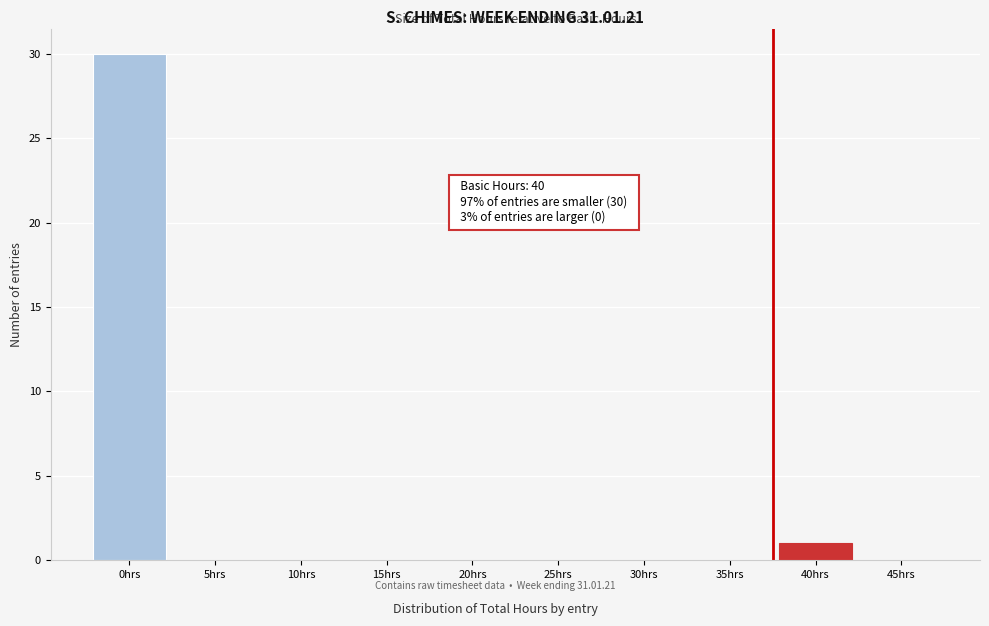

Reading right to left, list all the values displayed in this chart.

45hrs=0	40hrs=1	35hrs=0	30hrs=0	25hrs=0	20hrs=0	15hrs=0	10hrs=0	5hrs=0	0hrs=30